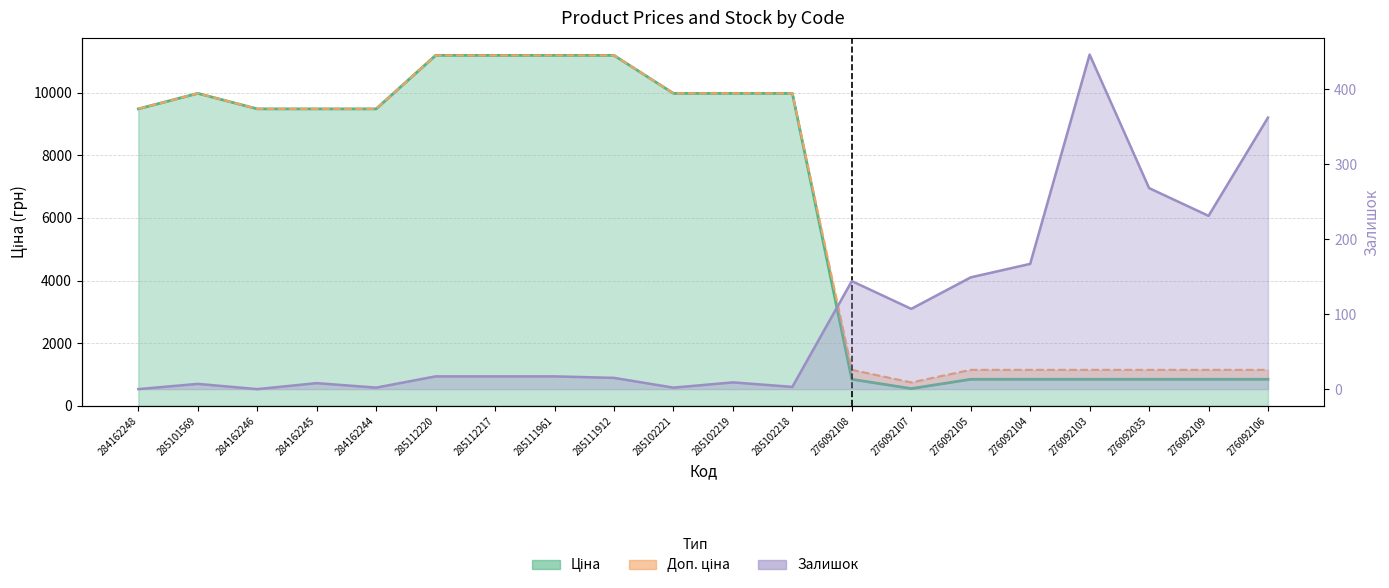

How many categories are shown in the chart?

20